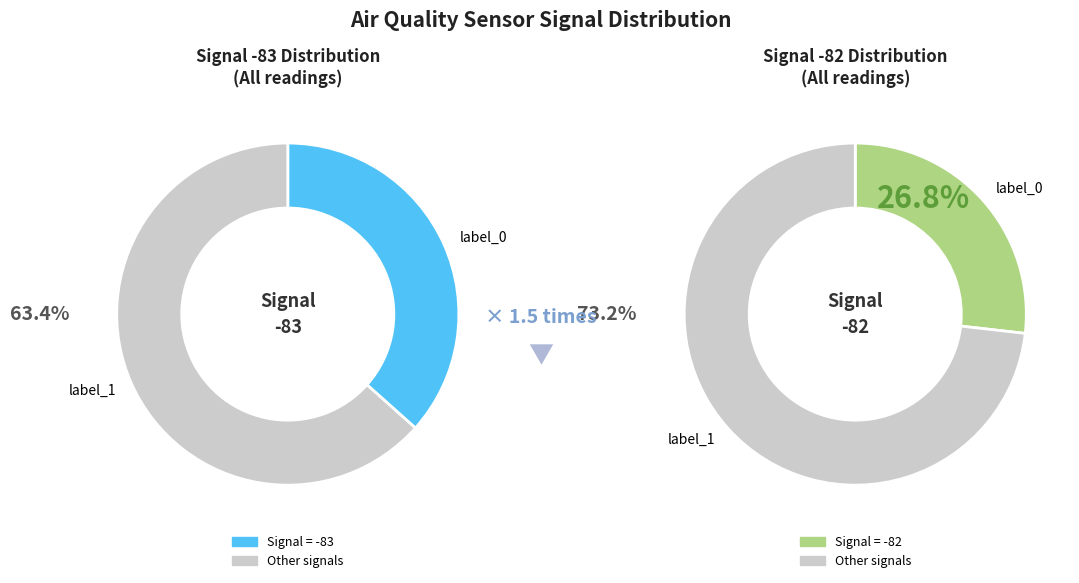

How many segments does this pie chart have?

2